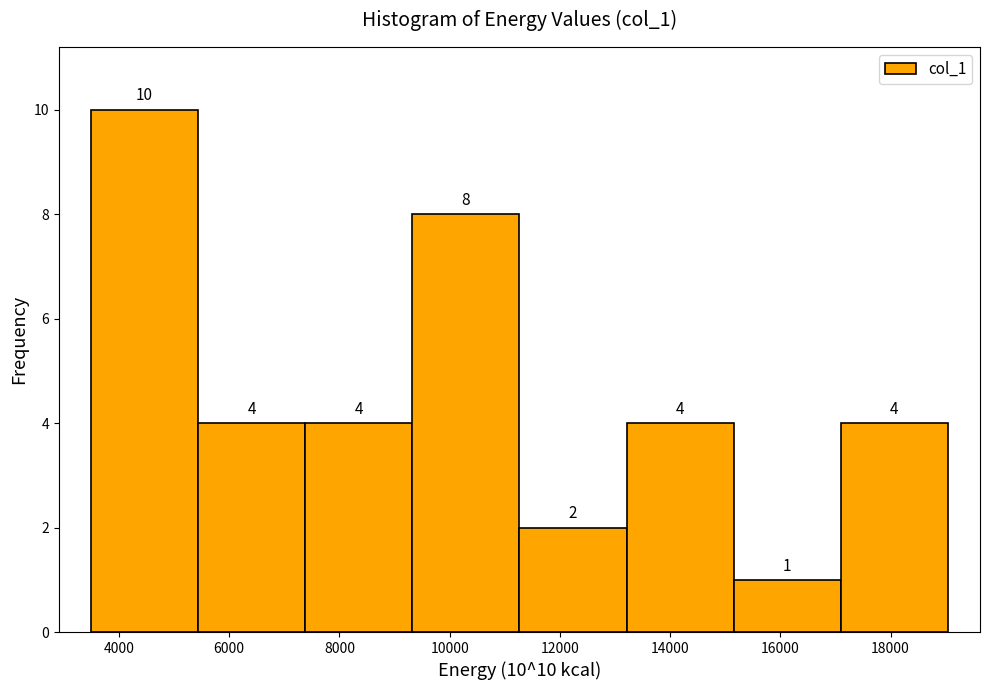

Which range on the x-axis has the tallest bar?

3400 to 5400